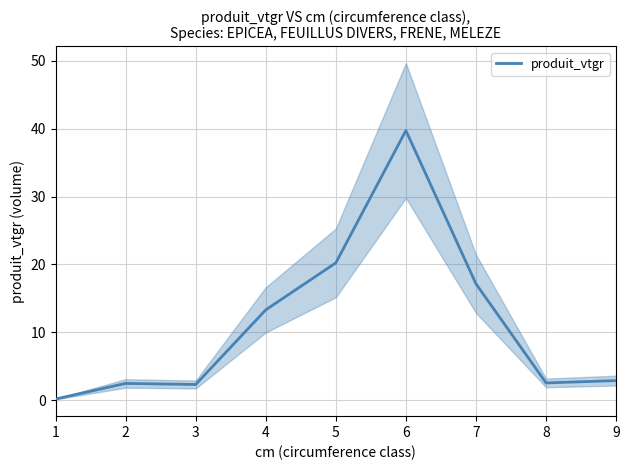

How many categories are shown in the chart?

9